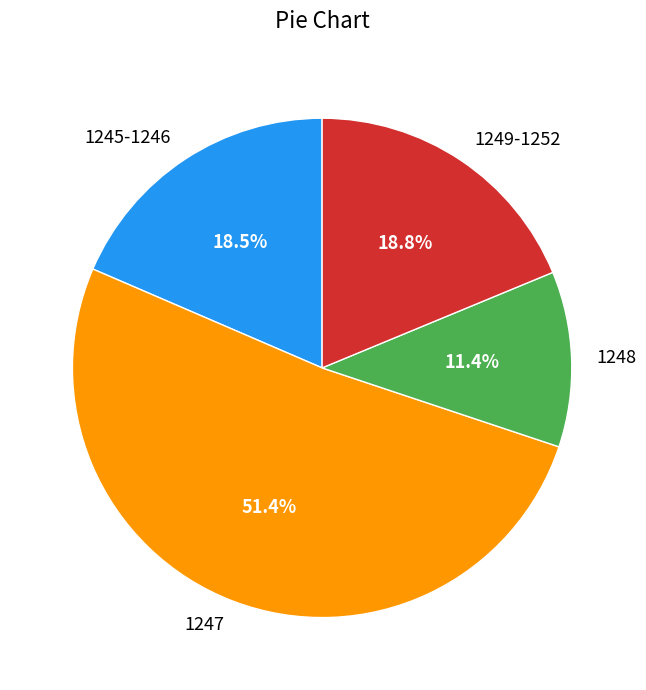

To the nearest percent, what is the difference between the largest and smallest slice percentages?

40%